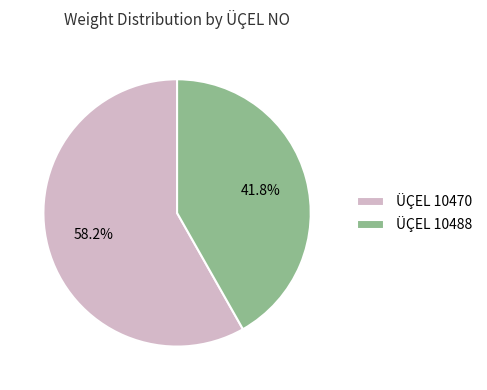

To the nearest percent, what is the average slice percentage?

50%